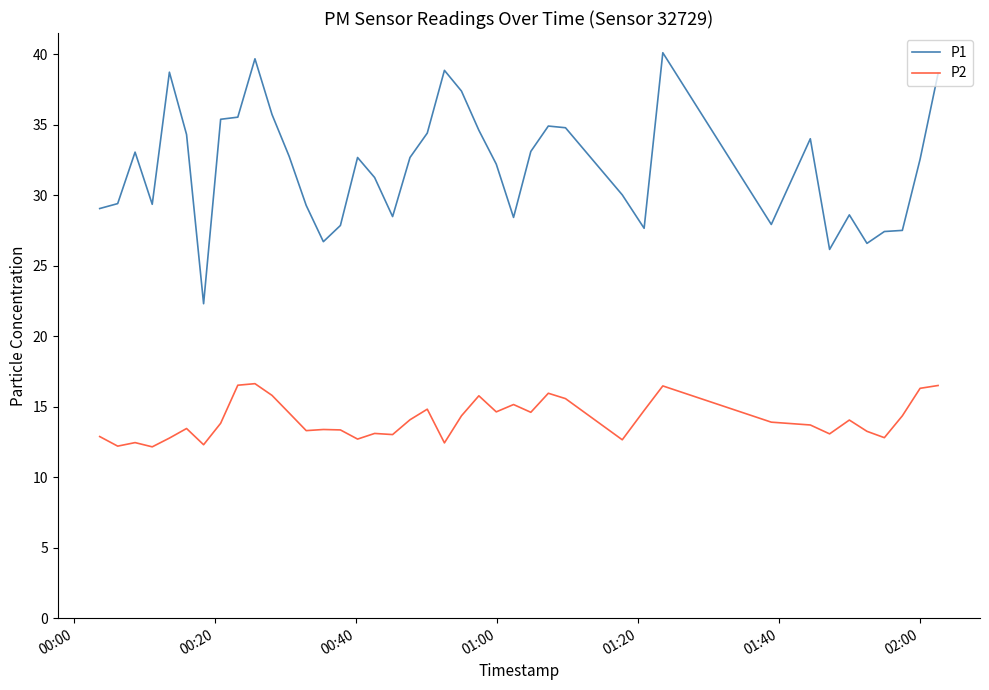

True or false: P2 and P1 intersect in this chart.

False